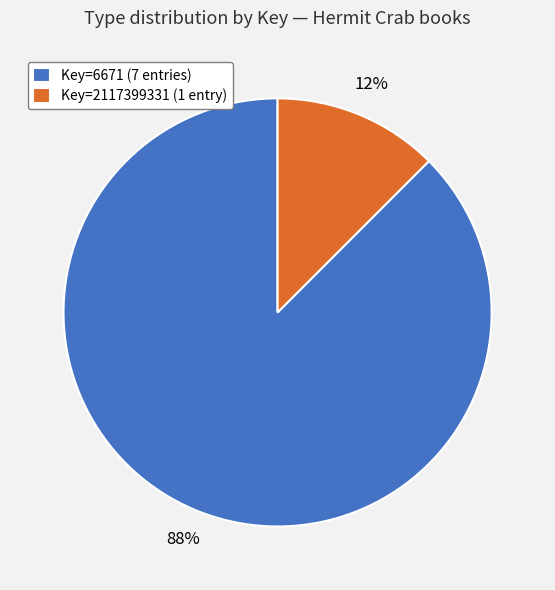

Which category has the smallest portion of the pie?

Key=2117399331 (1 entry)